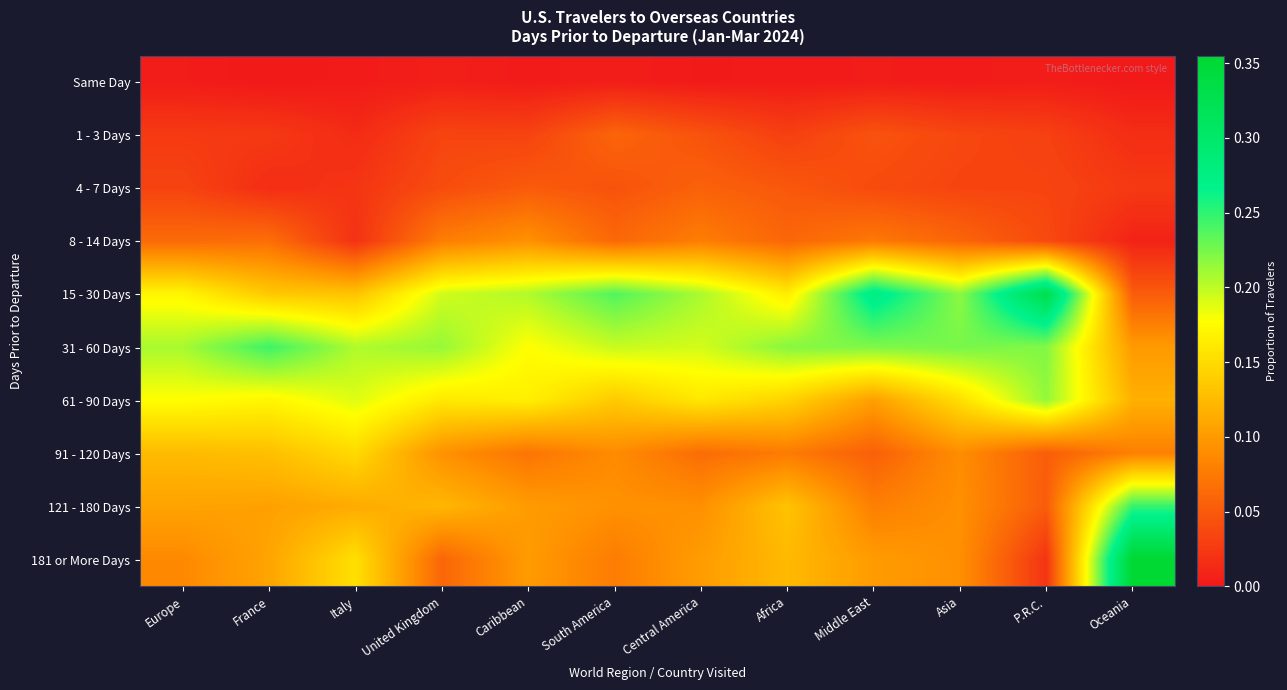

Rank the series at Middle East from highest to lowest value.

15 - 30 Days, 31 - 60 Days, 61 - 90 Days, 181 or More Days, 121 - 180 Days, 8 - 14 Days, 91 - 120 Days, 1 - 3 Days, 4 - 7 Days, Same Day